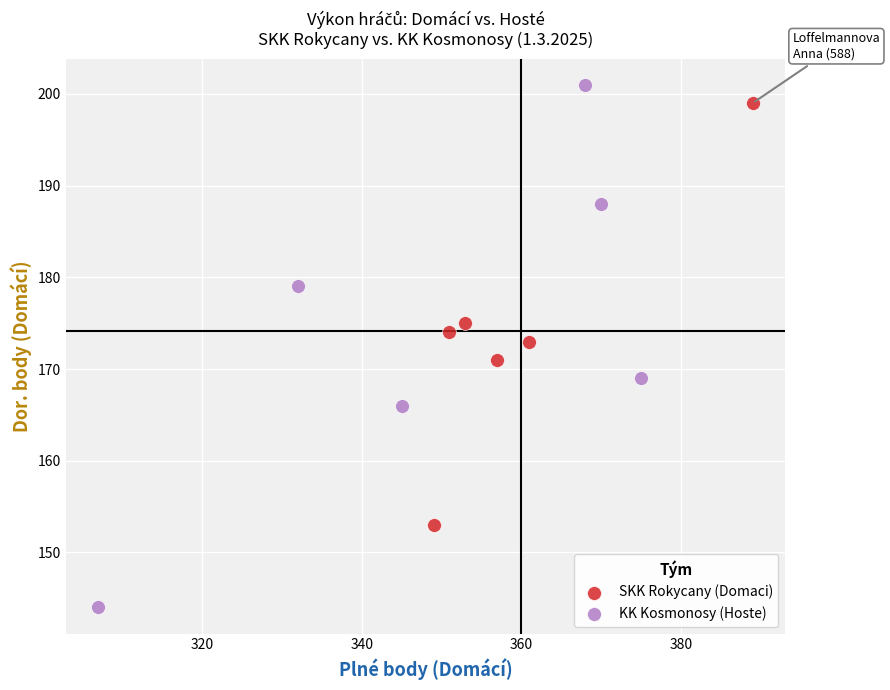

Which series reaches the maximum Y coordinate?

KK Kosmonosy (Hoste)